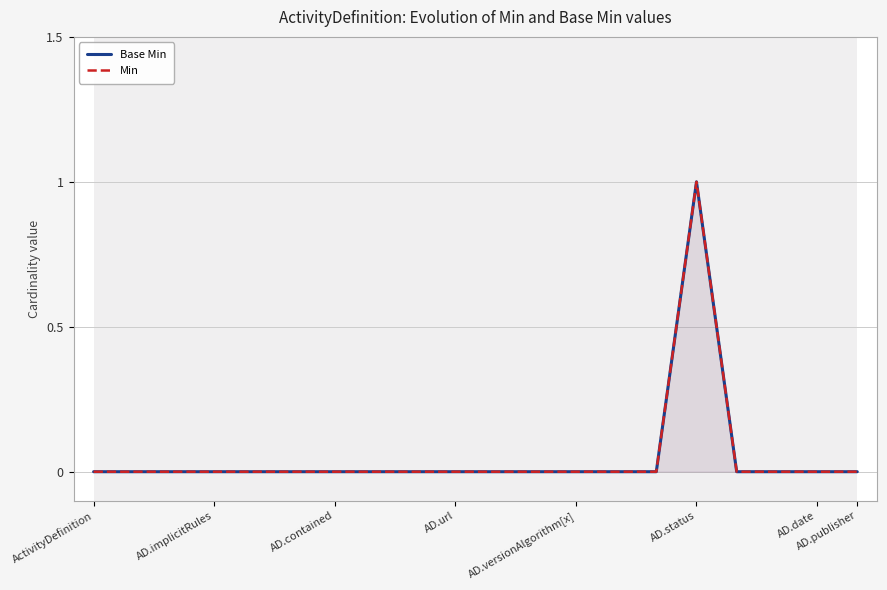

What is the maximum value shown in the chart?

1